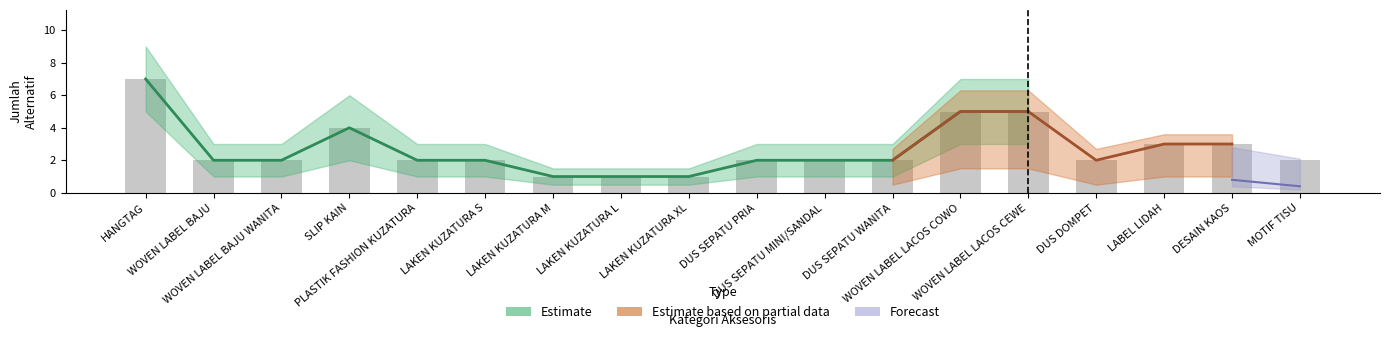

Rank the categories by Estimate value from lowest to highest.

LAKEN KUZATURA M, LAKEN KUZATURA L, LAKEN KUZATURA XL, WOVEN LABEL BAJU, WOVEN LABEL BAJU WANITA, PLASTIK FASHION KUZATURA, LAKEN KUZATURA S, DUS SEPATU PRIA, DUS SEPATU MINI/SANDAL, DUS SEPATU WANITA, DUS DOMPET, MOTIF TISU, LABEL LIDAH, DESAIN KAOS, SLIP KAIN, WOVEN LABEL LACOS COWO, WOVEN LABEL LACOS CEWE, HANGTAG